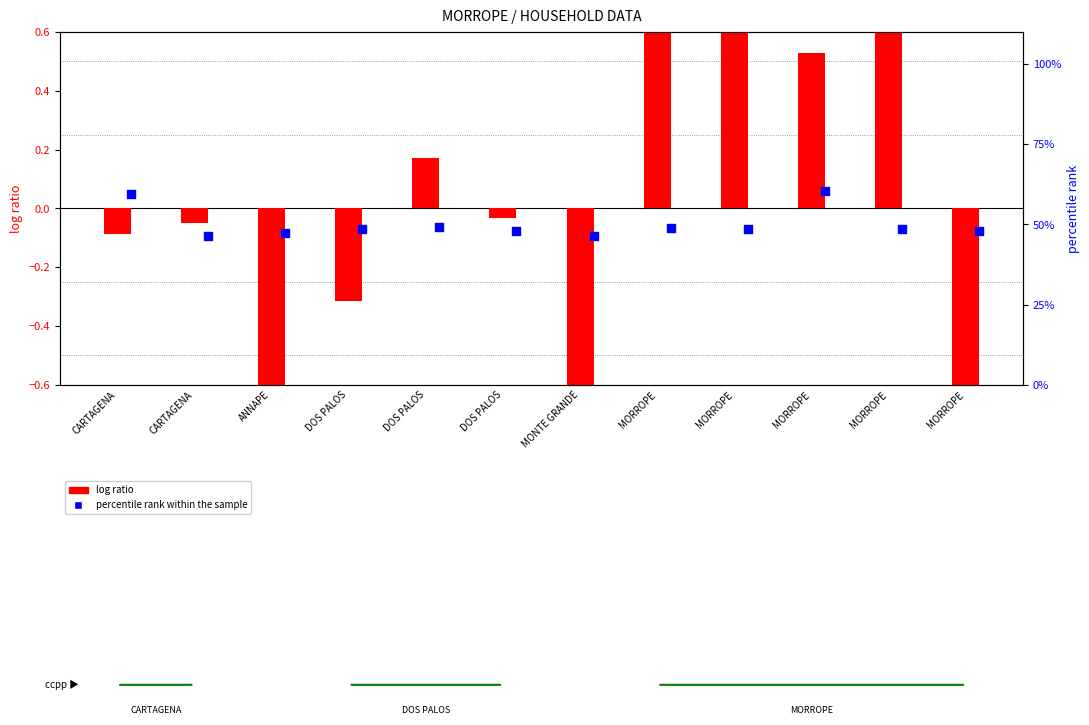

What are all the series names shown in the legend?

log ratio, percentile rank within the sample